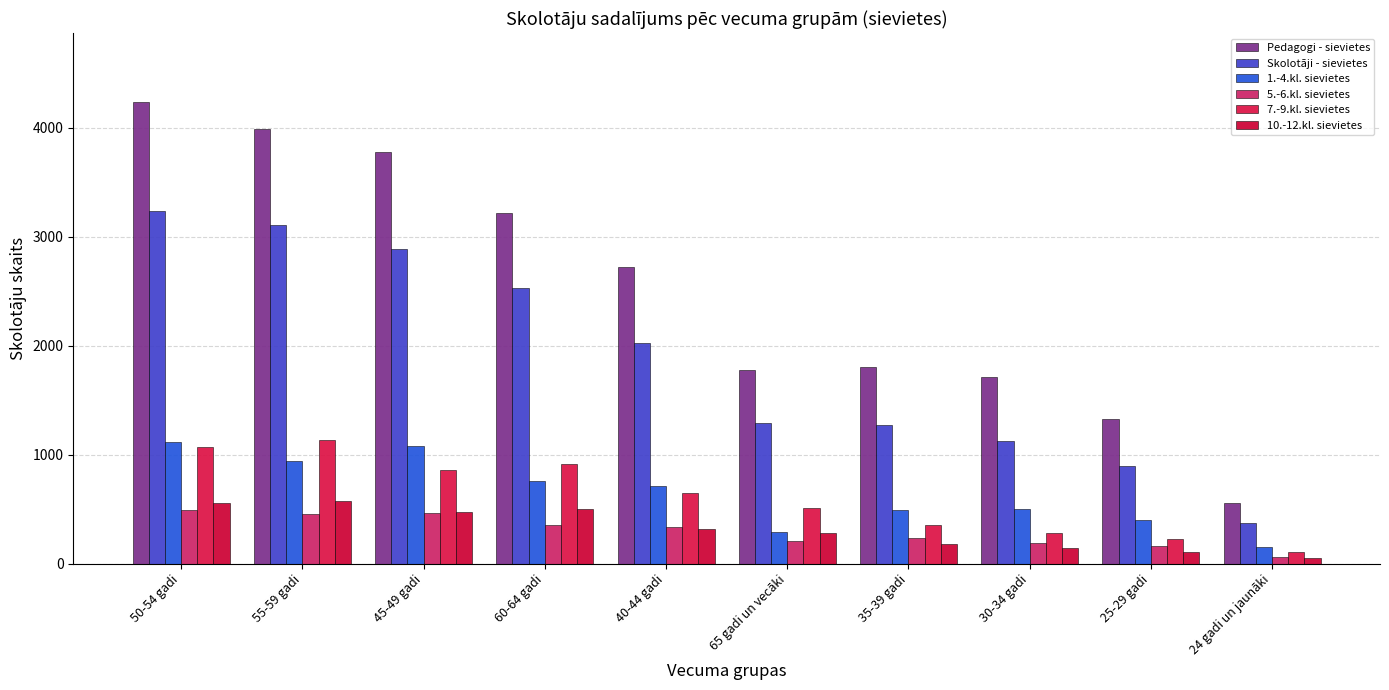

What is the difference between the second highest and second lowest values in the 10.-12.kl. sievietes series?

456